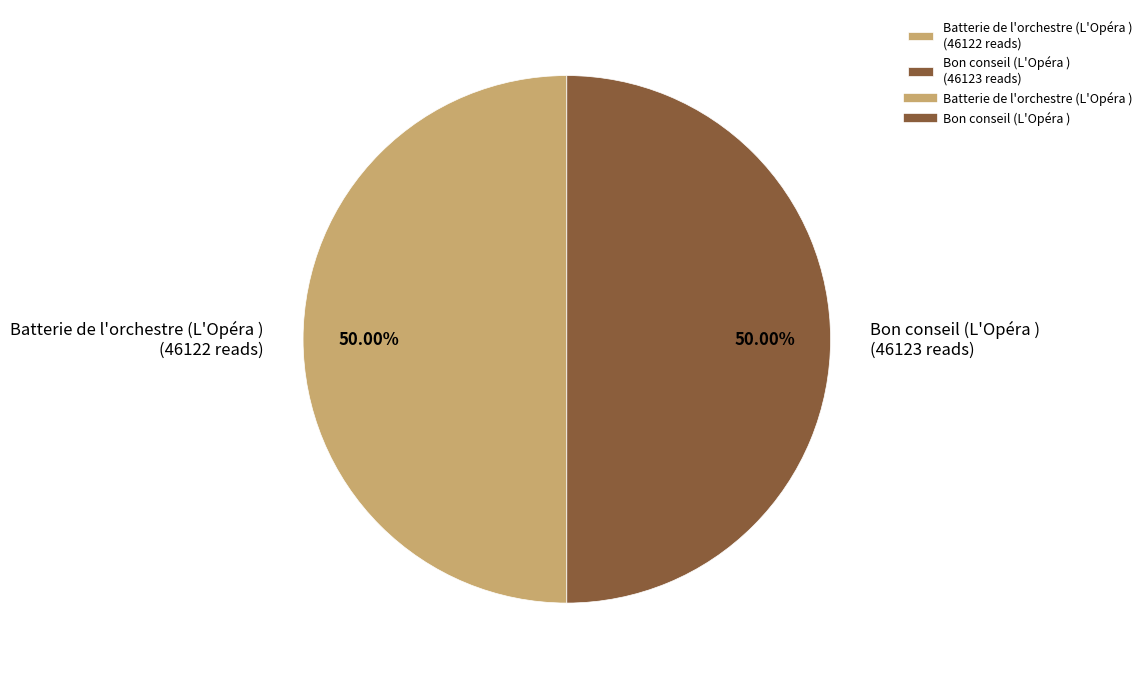

Combined, do Batterie de l'orchestre (L'Opéra ) and Bon conseil (L'Opéra ) account for over 50%?

Yes